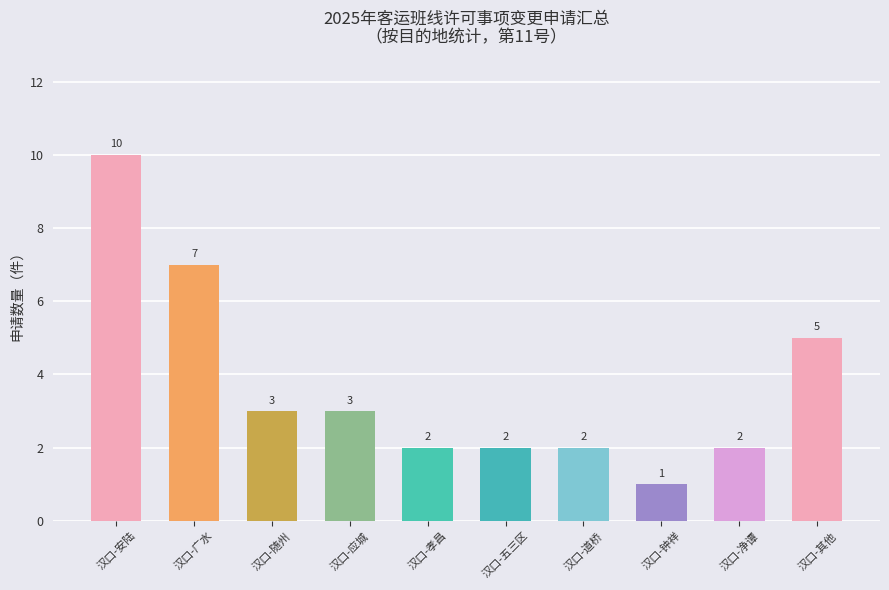

The value at 汉口-钟祥 is 1. True or false?

True